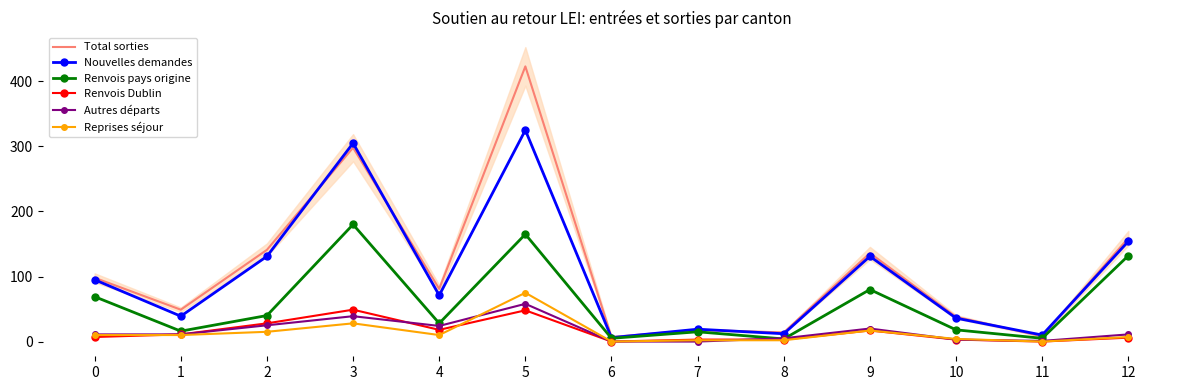

Is the value of Total sorties at 4 greater than the value of Renvois pays origine at 6?

Yes